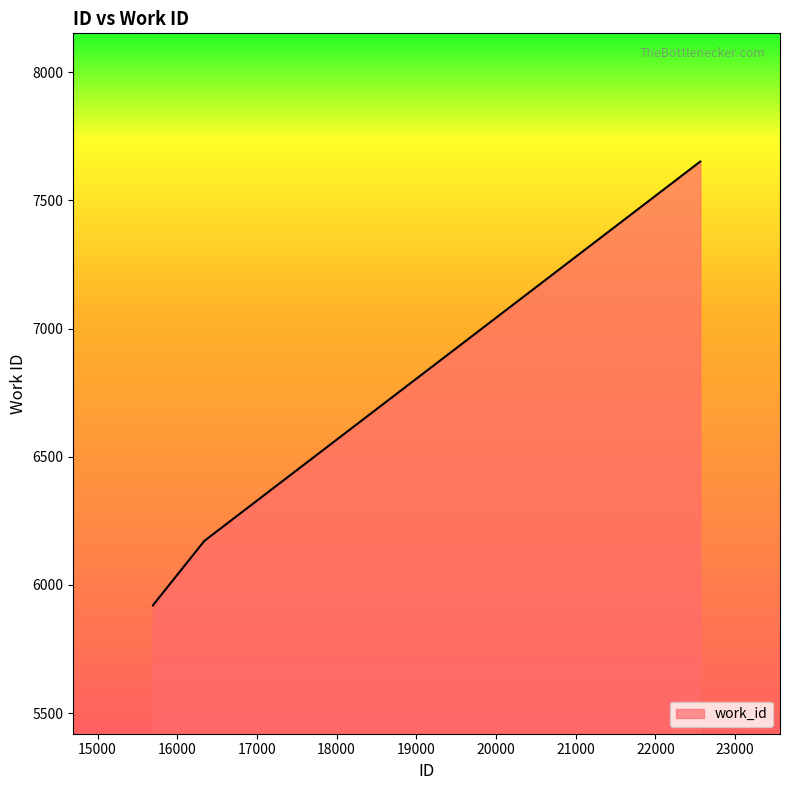

What is the difference between the maximum and minimum values?

1731